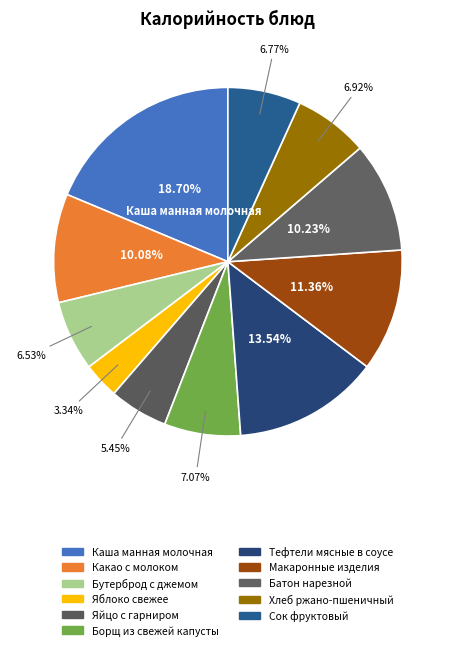

Rank the categories by value from lowest to highest.

Яблоко свежее, Яйцо с гарниром, Бутерброд с джемом, Сок фруктовый, Хлеб ржано-пшеничный, Борщ из свежей капусты, Какао с молоком, Батон нарезной, Макаронные изделия, Тефтели мясные в соусе, Каша манная молочная